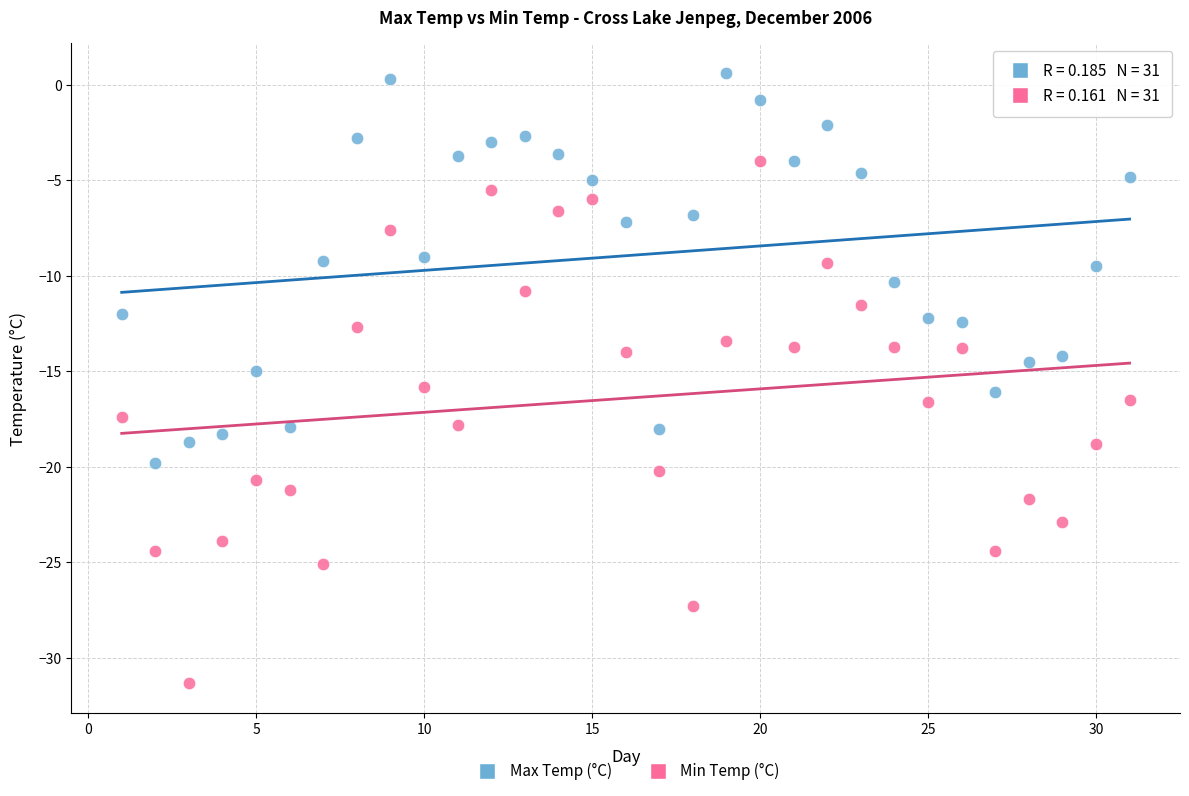

Which series contains the highest Y value?

Max Temp (°C)